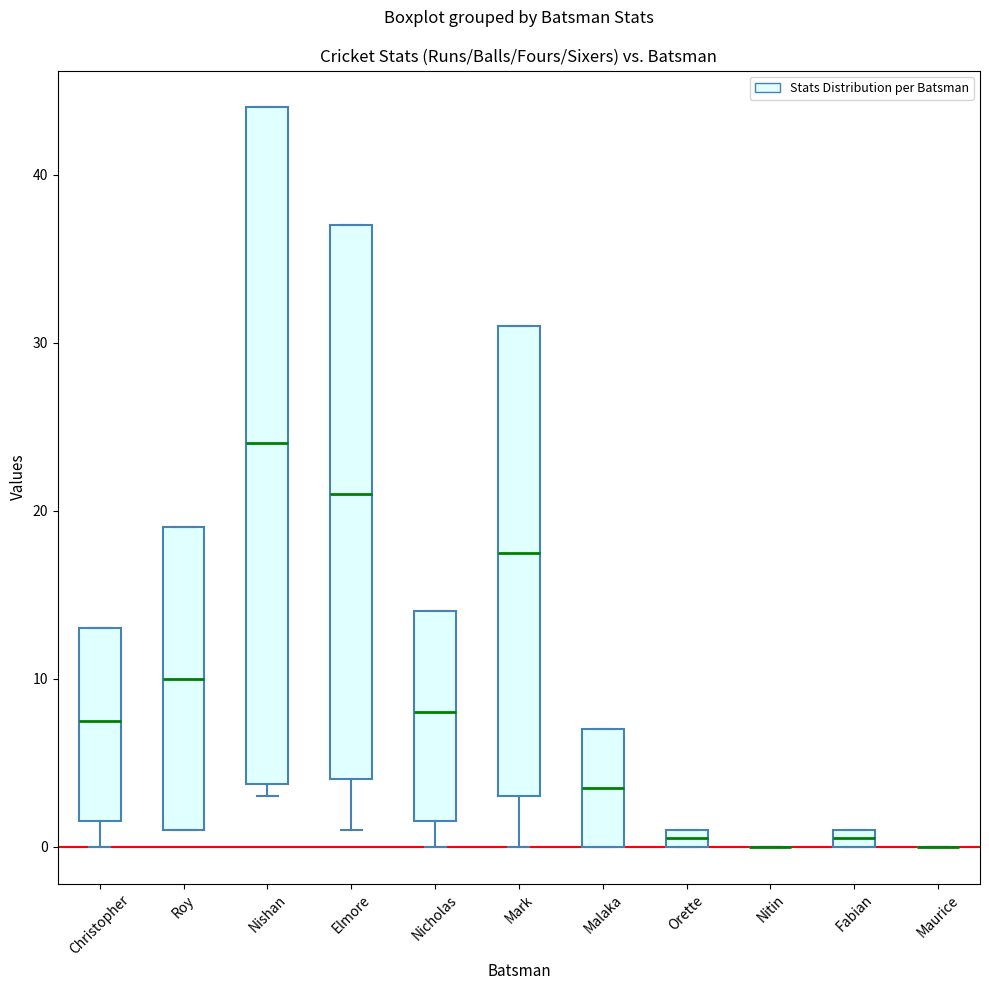

Comparing the boxes themselves (not the whiskers), which one is the tallest?

Nishan